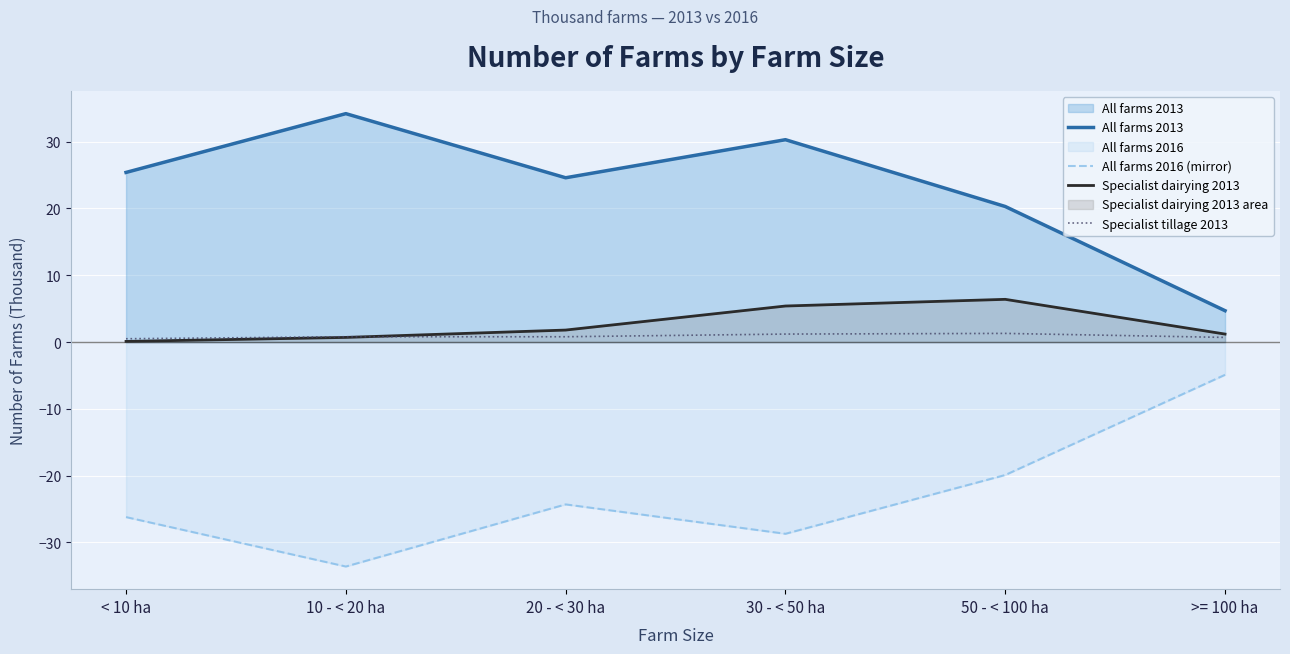

Which series changed the most between 30 - < 50 ha and >= 100 ha?

All farms 2013